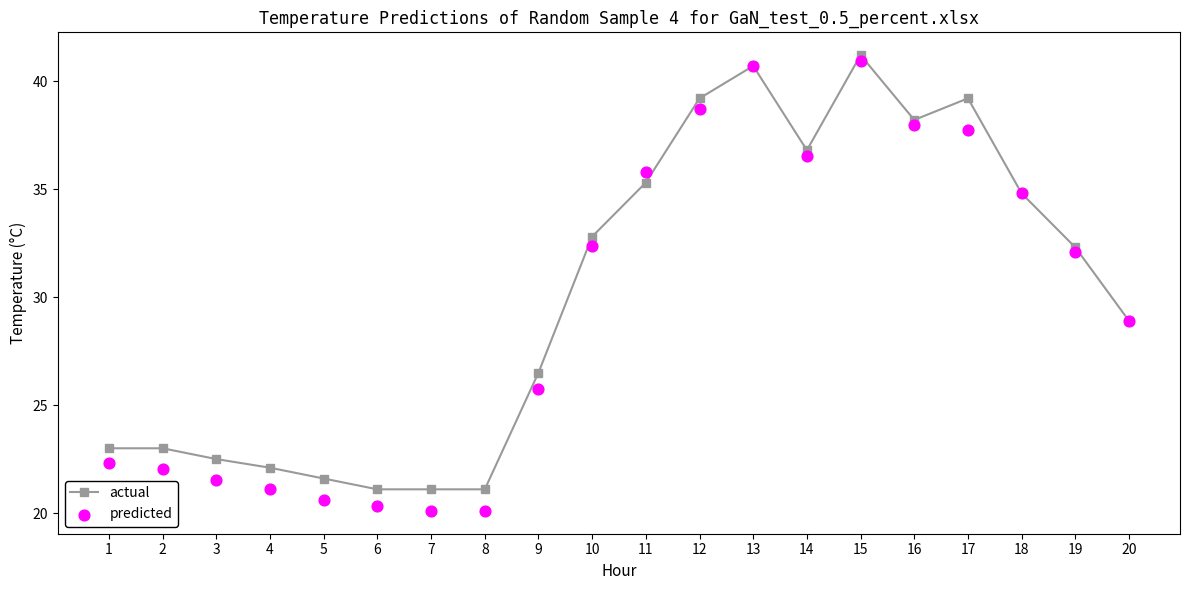

Is the value of predicted at 19 greater than the value of actual at 18?

No